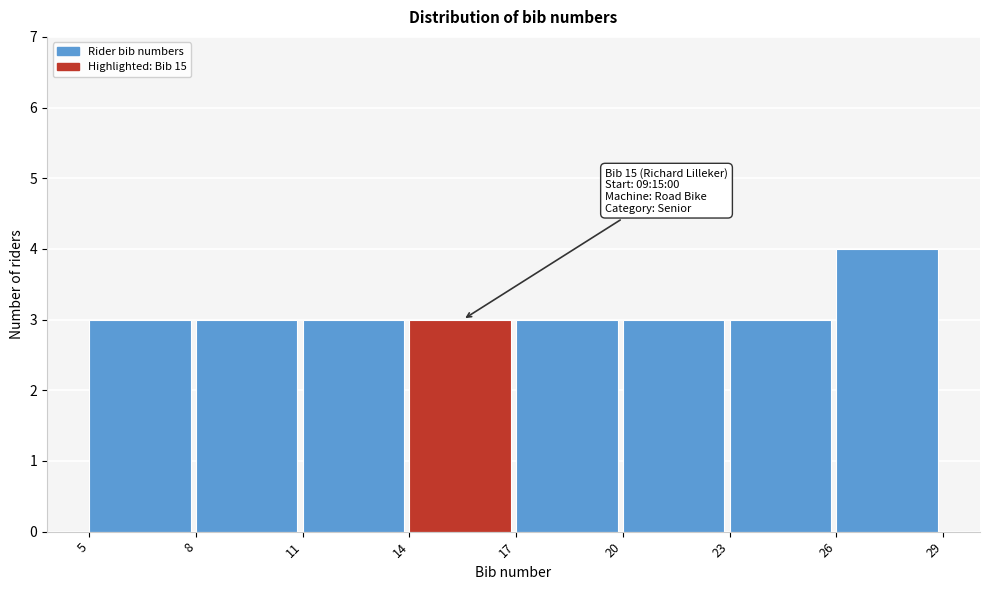

Which range on the x-axis has the tallest bar?

26 to 29